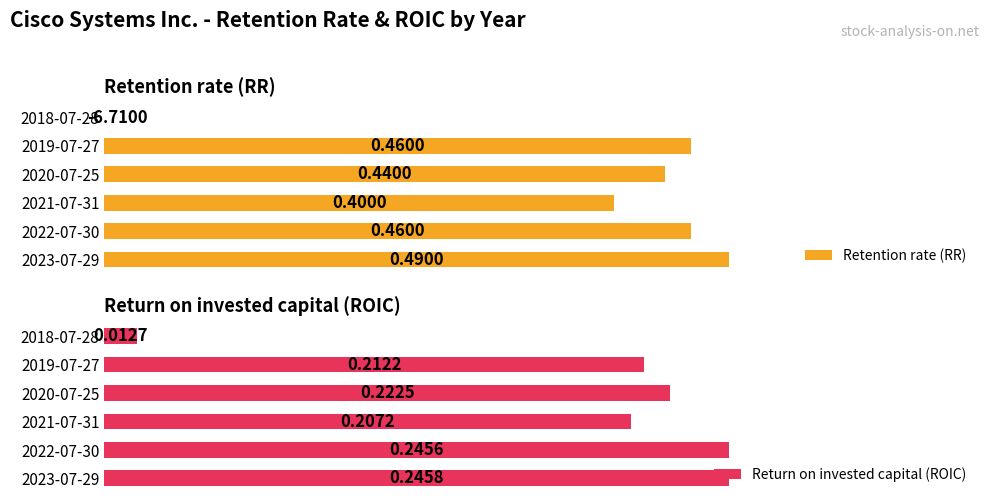

Rank the categories by Return on invested capital (ROIC) value from highest to lowest.

2023-07-29, 2022-07-30, 2020-07-25, 2019-07-27, 2021-07-31, 2018-07-28